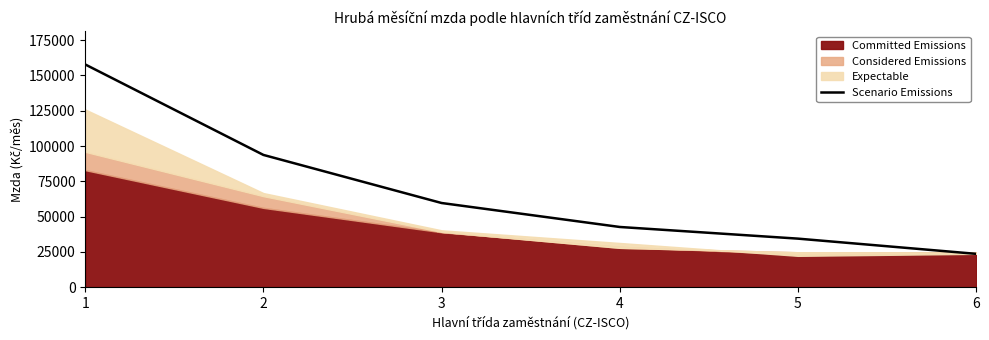

Is it true that the value at 2 is 93682.5?

True